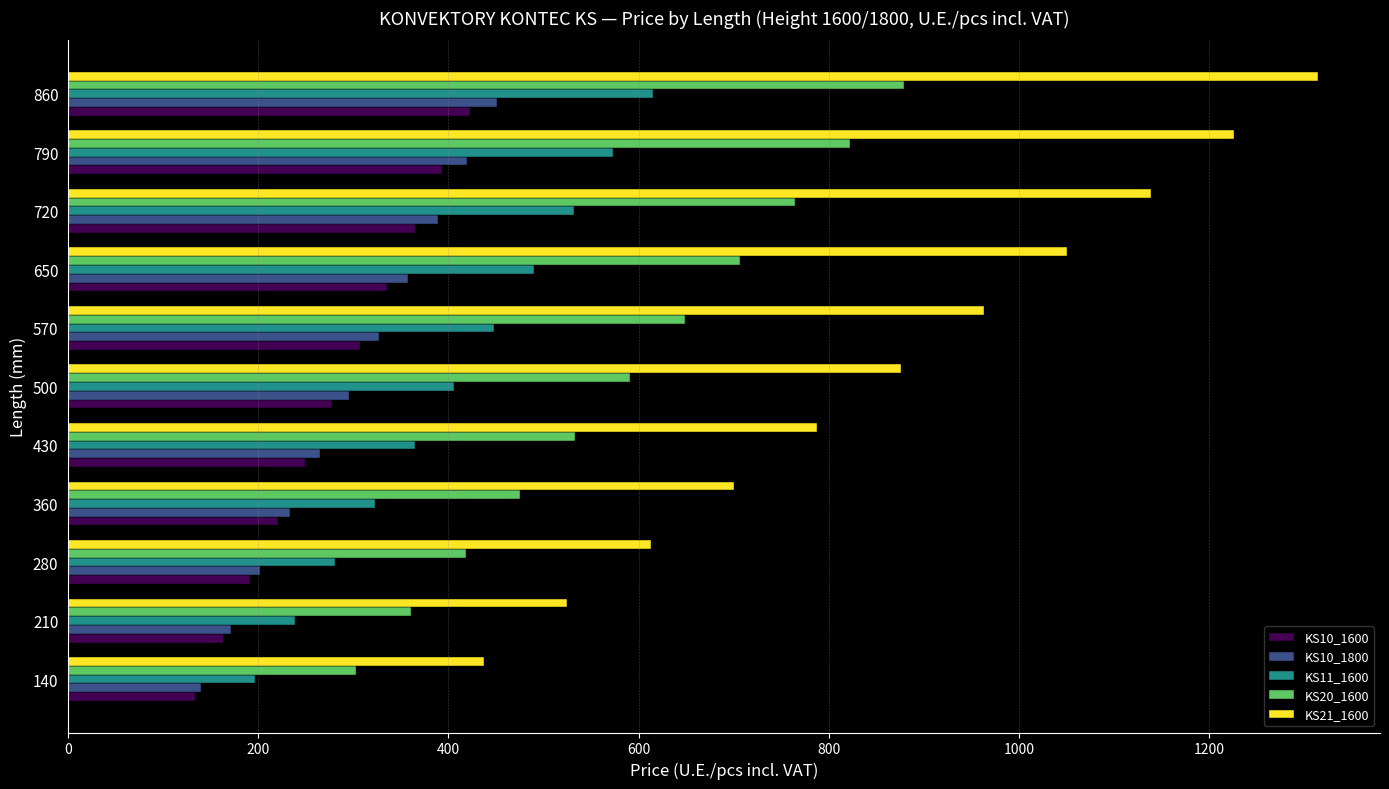

Which series has the widest spread of values?

KS21_1600